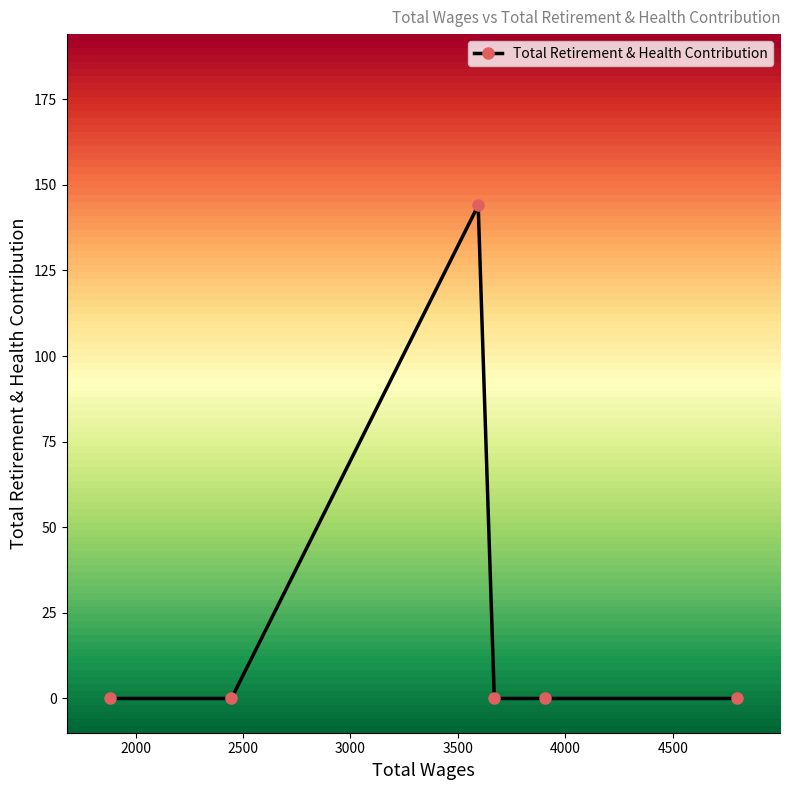

How many data points does each series have?

6